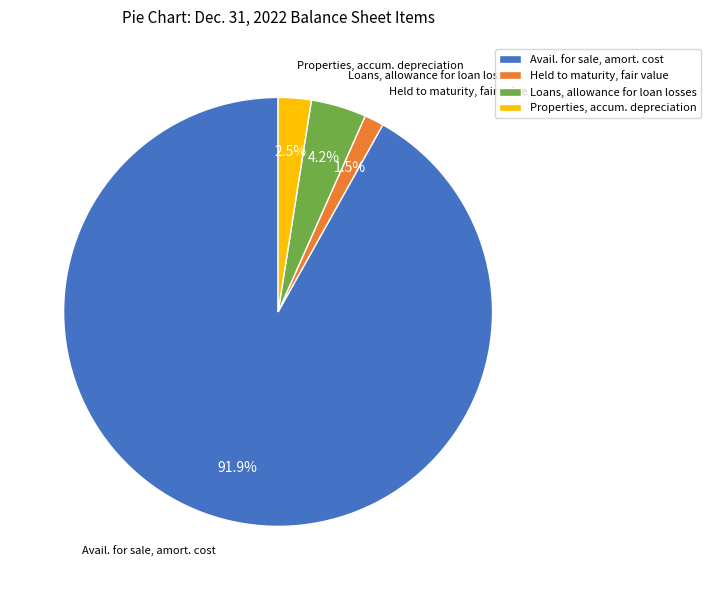

What is the smallest slice in the pie chart?

Held to maturity, fair value